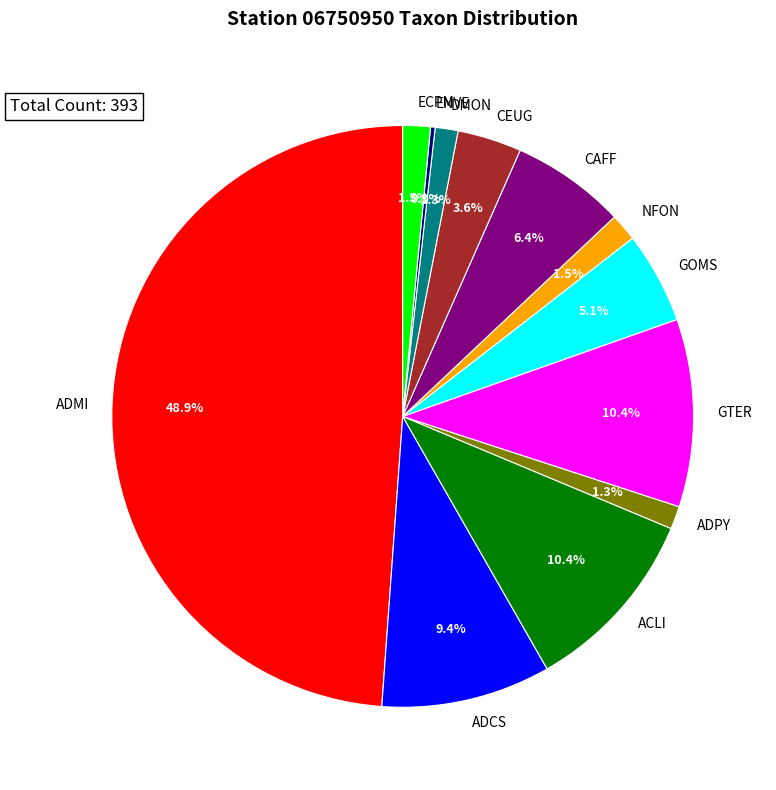

Does CAFF account for over 50% of the chart?

No